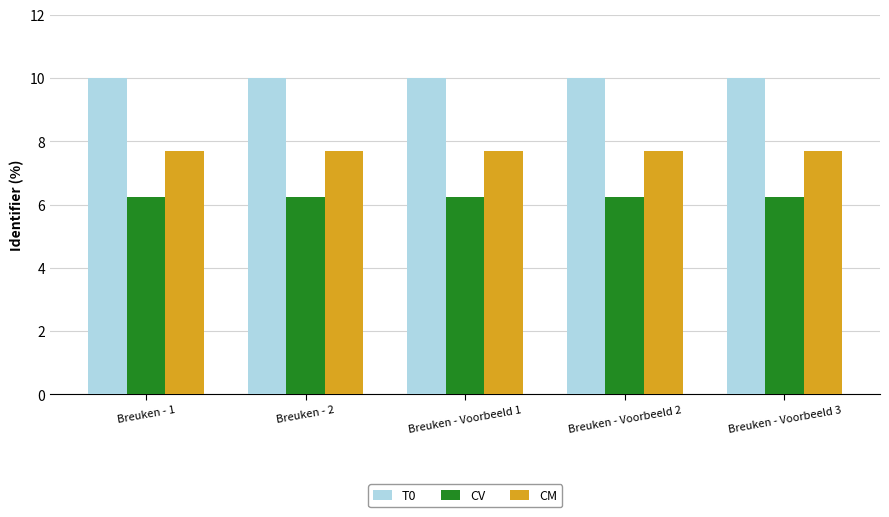

Reading left to right, extract all data points from this chart.

T0: Breuken - 1=10.0	Breuken - 2=10.0	Breuken - Voorbeeld 1=10.0	Breuken - Voorbeeld 2=10.0	Breuken - Voorbeeld 3=10.0
CV: Breuken - 1=6.3	Breuken - 2=6.3	Breuken - Voorbeeld 1=6.3	Breuken - Voorbeeld 2=6.3	Breuken - Voorbeeld 3=6.3
CM: Breuken - 1=7.7	Breuken - 2=7.7	Breuken - Voorbeeld 1=7.7	Breuken - Voorbeeld 2=7.7	Breuken - Voorbeeld 3=7.7